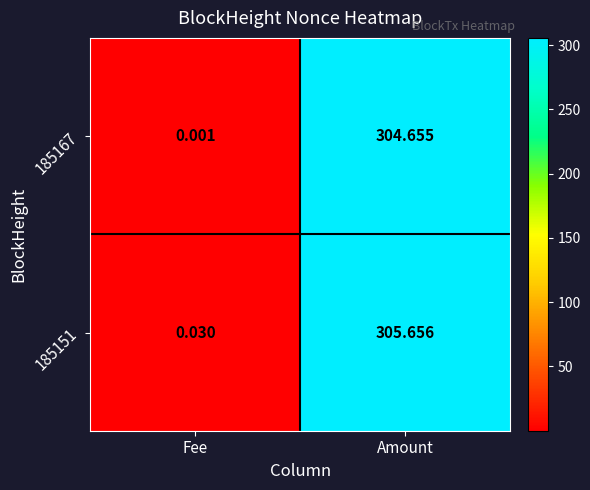

How many series are shown in this chart?

2